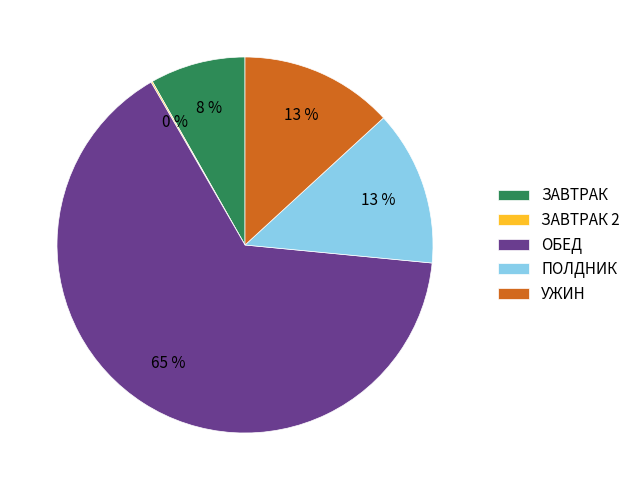

Is the sum of ПОЛДНИК and ОБЕД greater than half?

Yes